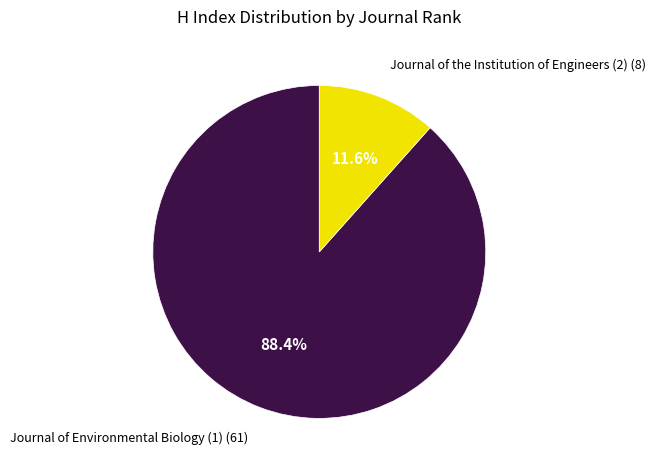

Which has a higher value, Journal of the Institution of Engineers (2) or Journal of Environmental Biology (1)?

Journal of Environmental Biology (1)